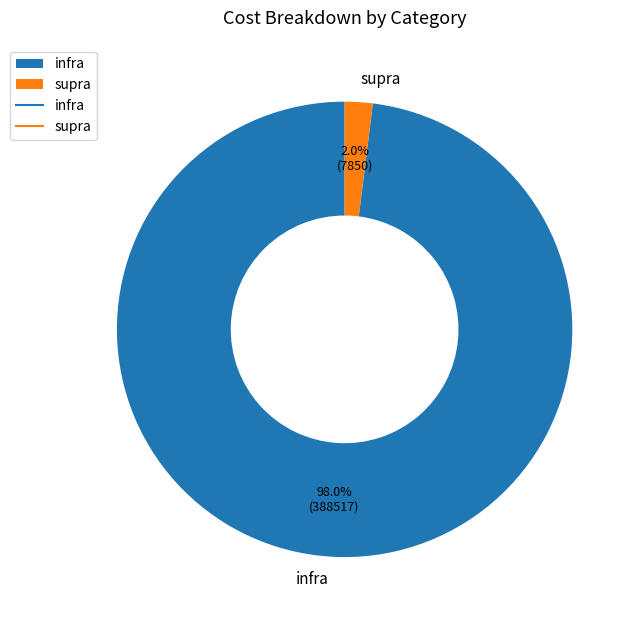

True or false: supra accounts for 2% of the total.

True